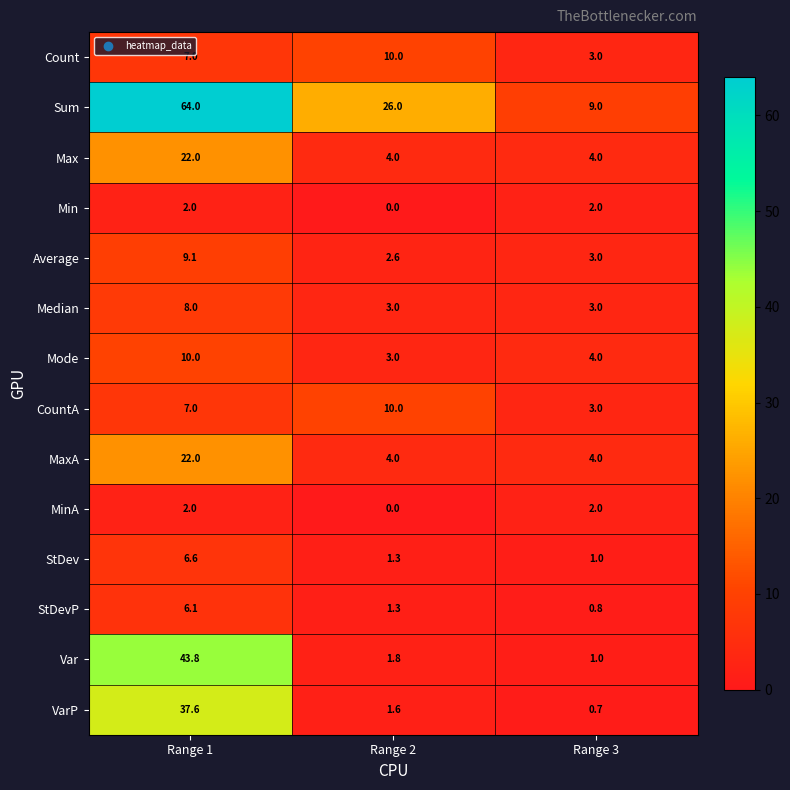

How many Median values are between 3 and 8?

3